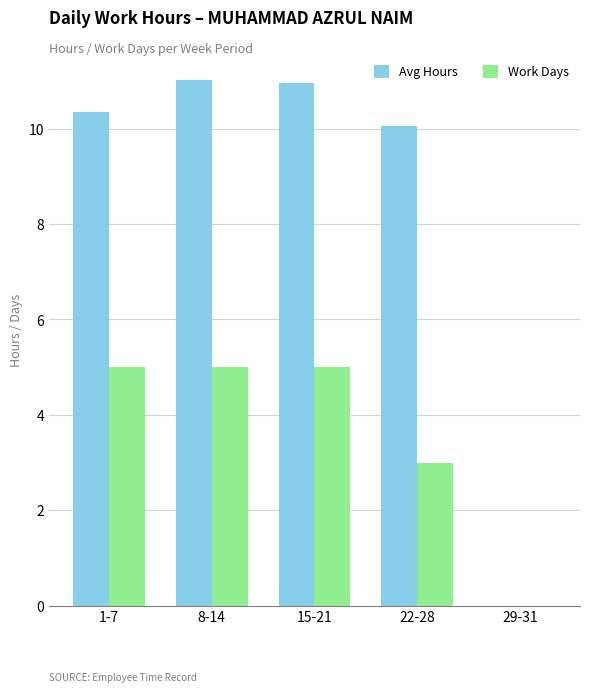

What is the spread (max minus min) of values at 1-7?

5.3